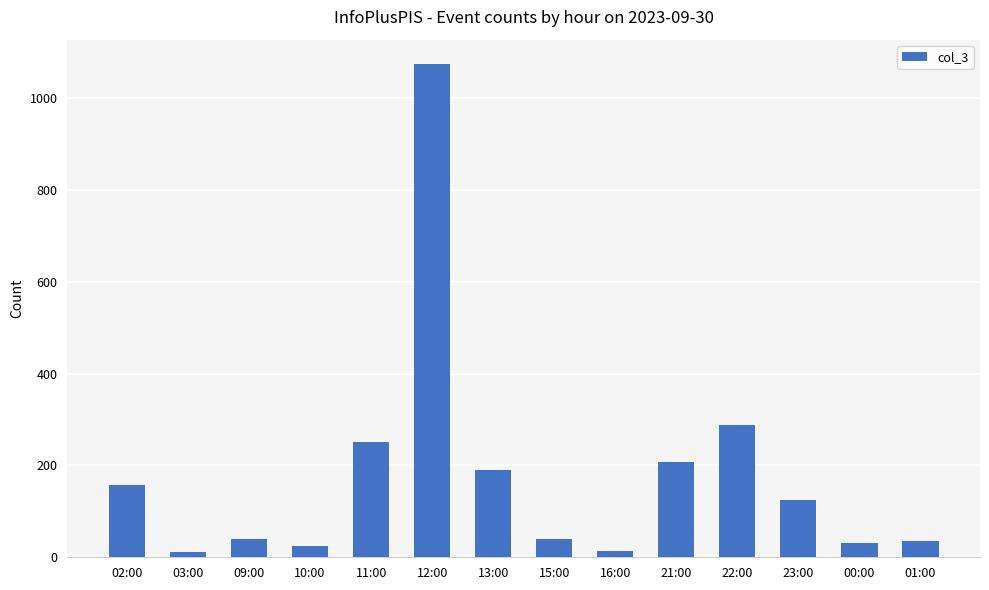

What is the difference between the maximum and minimum values?

1061